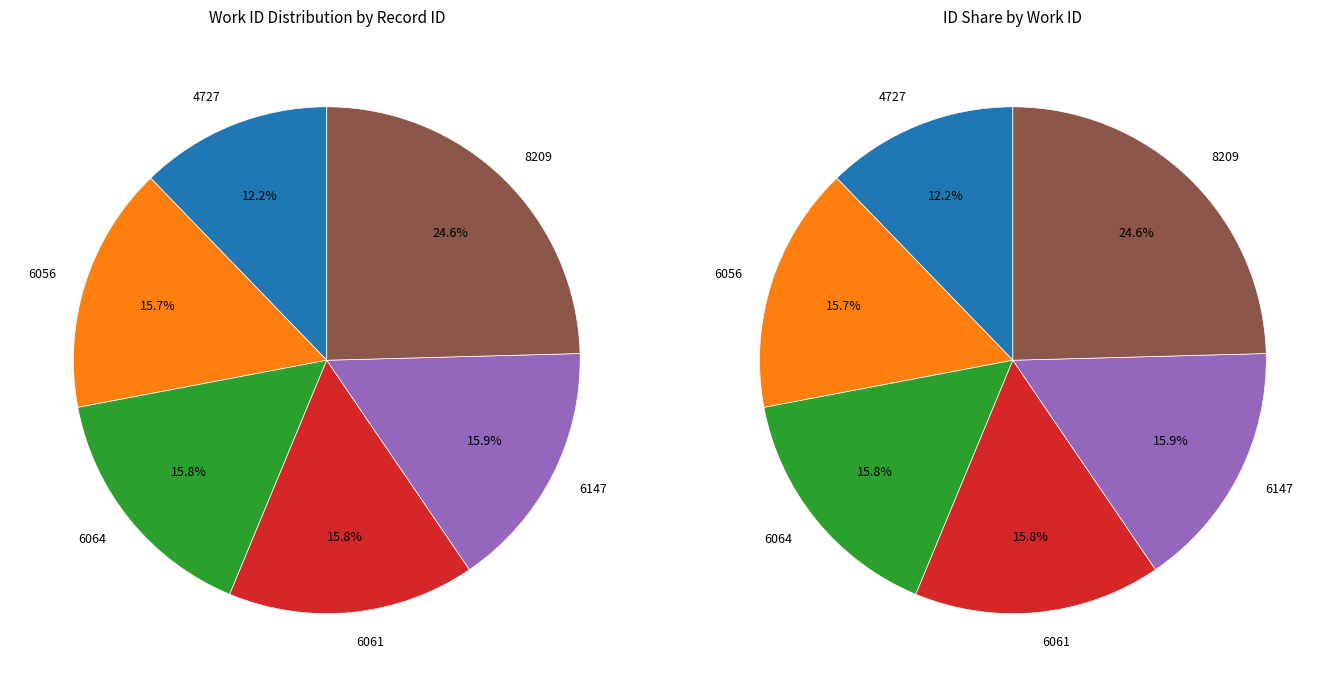

To the nearest percent, what portion does 6064 represent?

16%